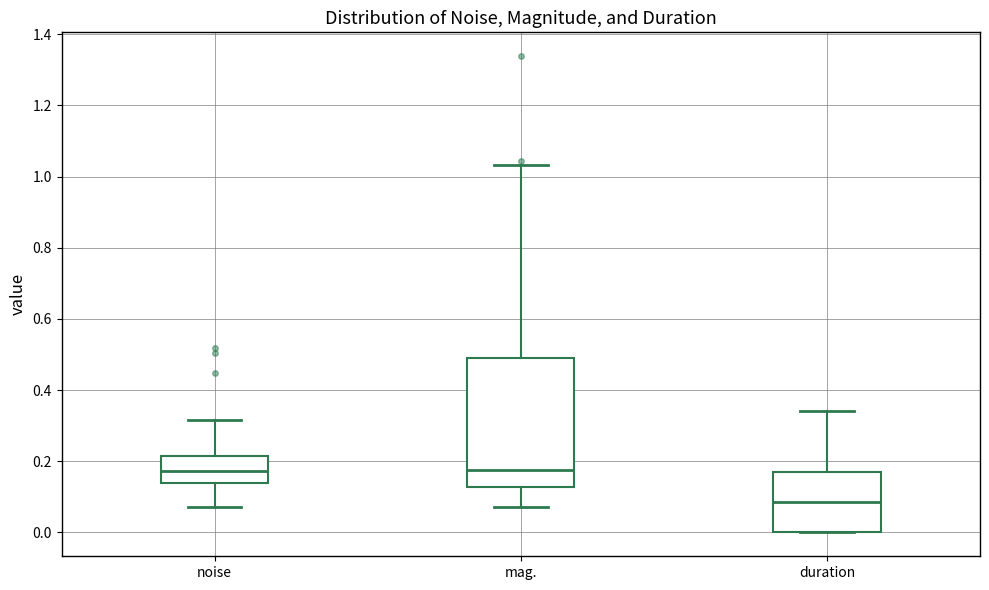

Reading left to right, read every box against the y-axis: the position of its median line, the range the box covers, and the ends of its whiskers. The values are not printed on the chart, so give them approximately, as read against the axis.

noise: median 0.18, box 0.14 to 0.22, whiskers 0.08 to 0.32
mag.: median 0.18, box 0.12 to 0.50, whiskers 0.08 to 1.04
duration: median 0.08, box 0.00 to 0.18, whiskers 0.00 to 0.34